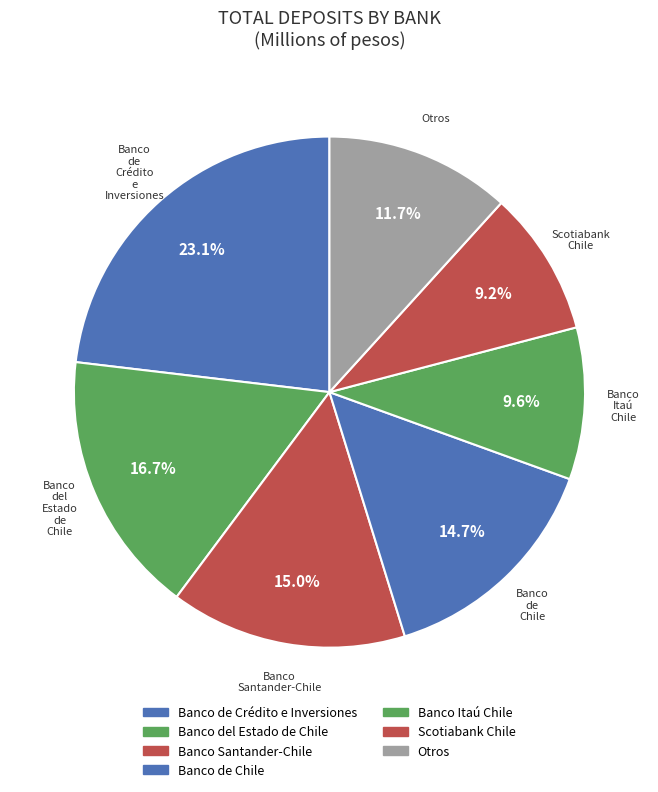

How many segments does this pie chart have?

7